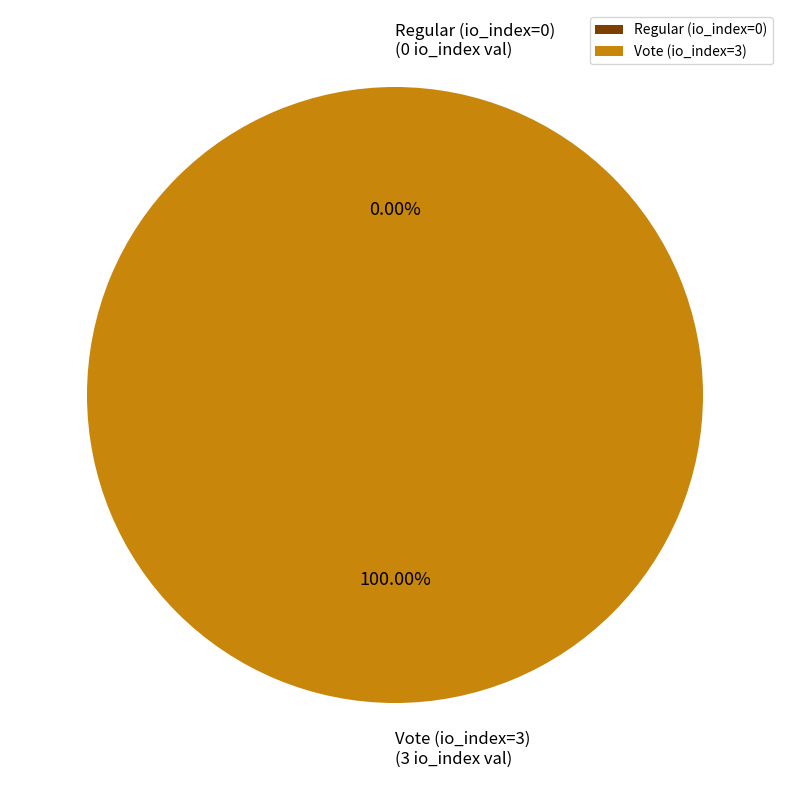

How many slices are in this pie chart?

2